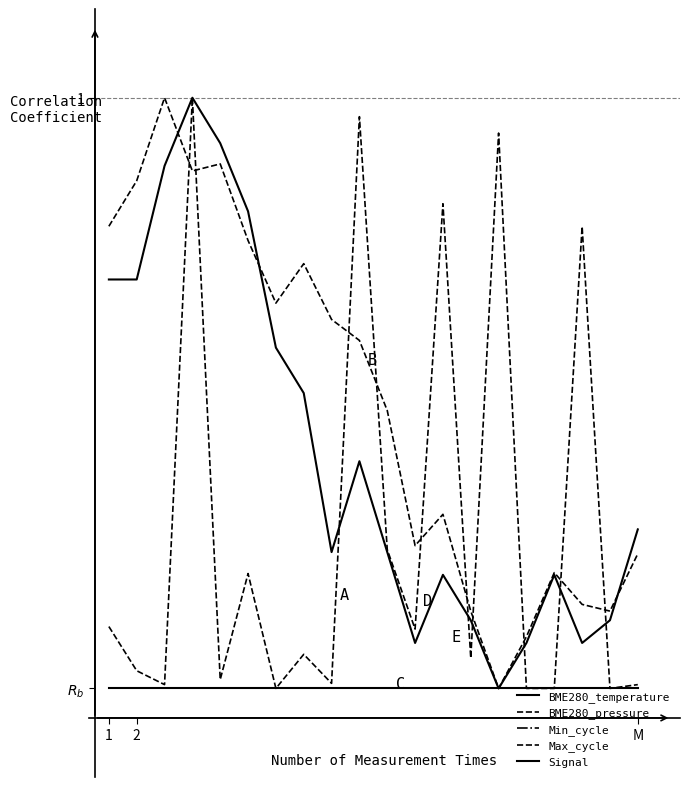

Does the chart have visible grid lines?

No